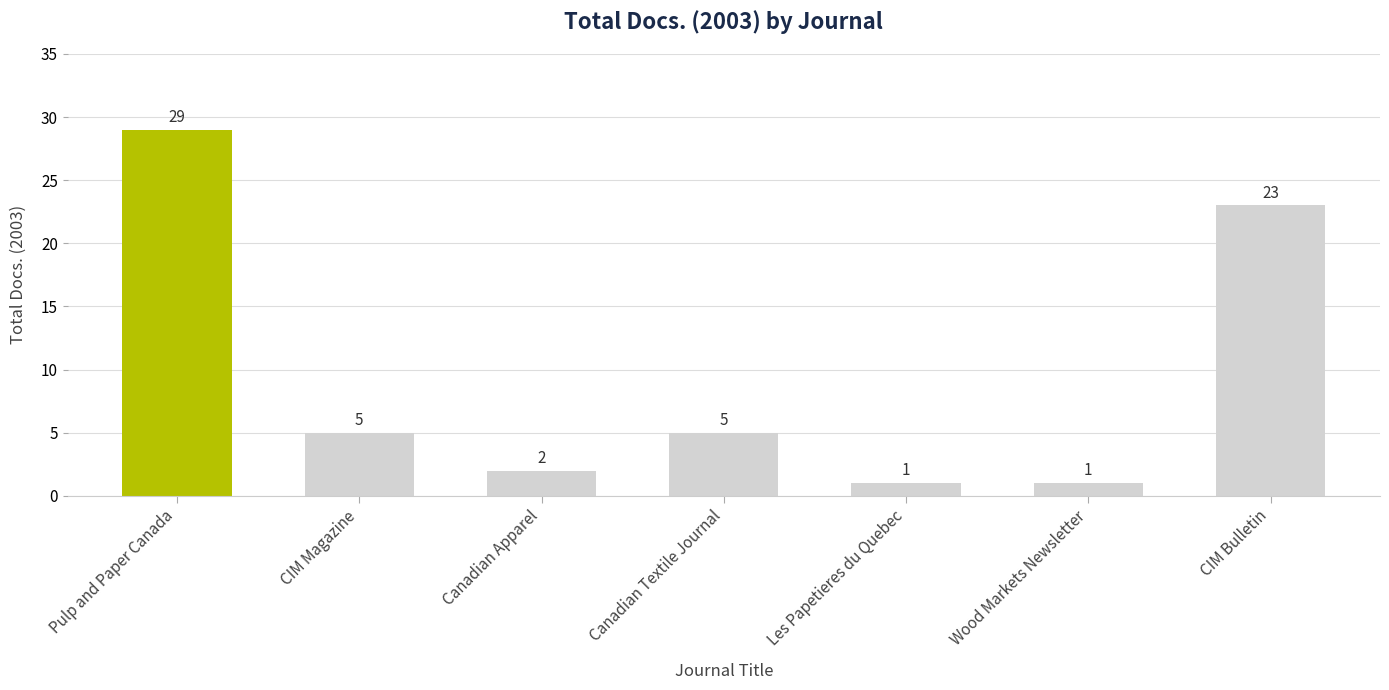

What is the sum of all values?

66